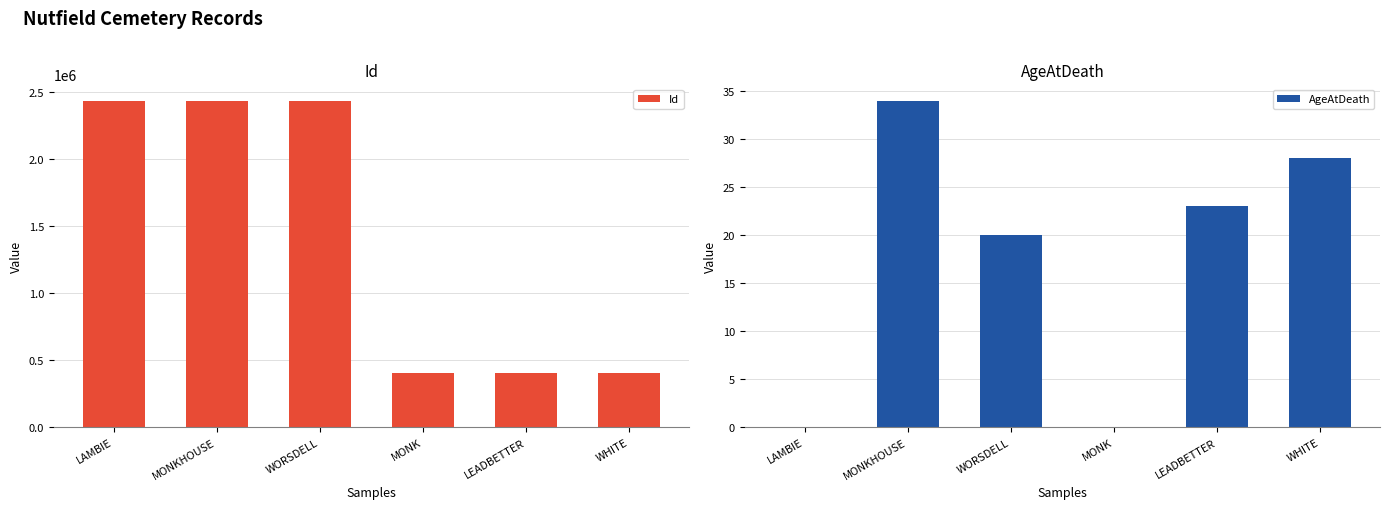

Reading left to right, transcribe all the data shown in this chart.

Id: 2435194	2435195	2435196	400822	400821	400823
AgeAtDeath: 0	34	20	0	23	28